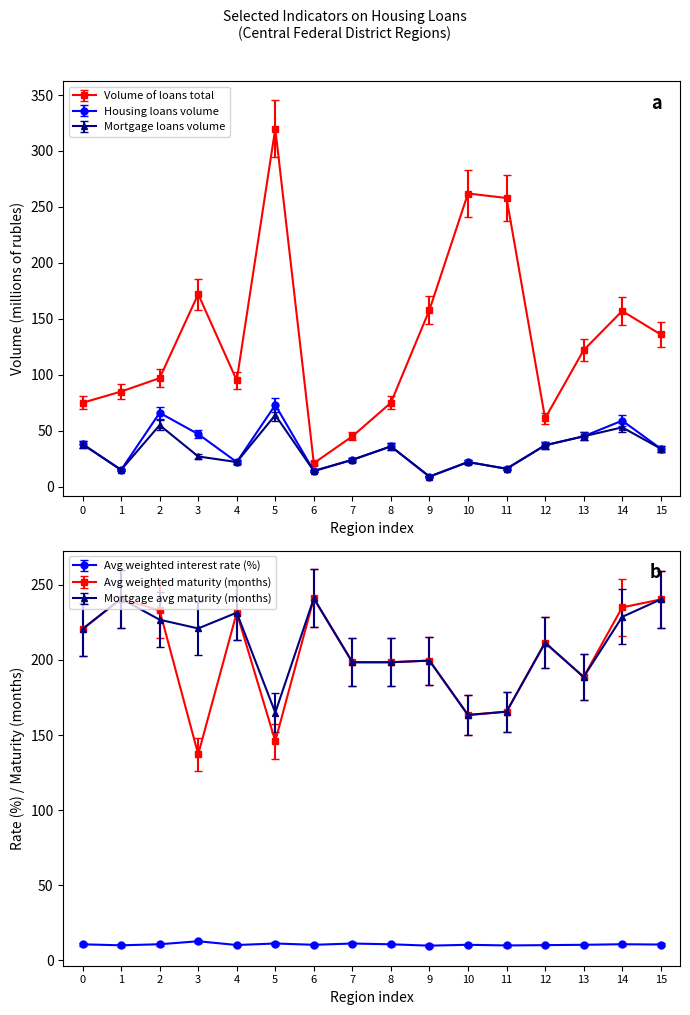

How many distinct data groups are displayed?

6